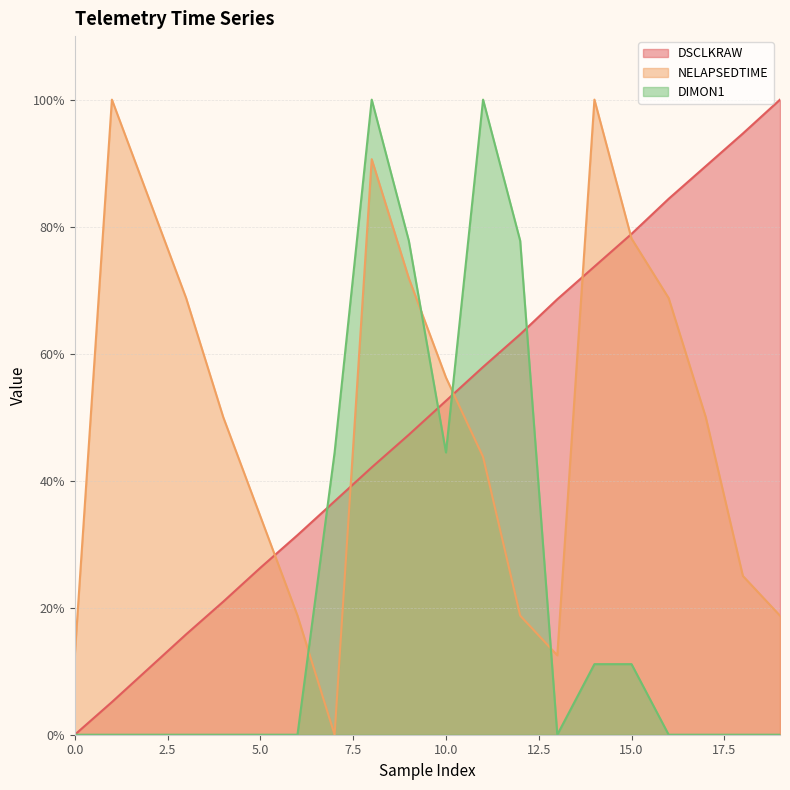

Reading left to right, list all the values displayed in this chart.

DSCLKRAW: 0=0.0	1=0.1	2=0.1	3=0.2	4=0.2	5=0.3	6=0.3	7=0.4	8=0.4	9=0.5	10=0.5	11=0.6	12=0.6	13=0.7	14=0.7	15=0.8	16=0.8	17=0.9	18=0.9	19=1.0
NELAPSEDTIME: 0=0.1	1=1.0	2=0.8	3=0.7	4=0.5	5=0.3	6=0.2	7=0.0	8=0.9	9=0.7	10=0.6	11=0.4	12=0.2	13=0.1	14=1.0	15=0.8	16=0.7	17=0.5	18=0.2	19=0.2
DIMON1: 0=0.0	1=0.0	2=0.0	3=0.0	4=0.0	5=0.0	6=0.0	7=0.4	8=1.0	9=0.8	10=0.4	11=1.0	12=0.8	13=0.0	14=0.1	15=0.1	16=0.0	17=0.0	18=0.0	19=0.0